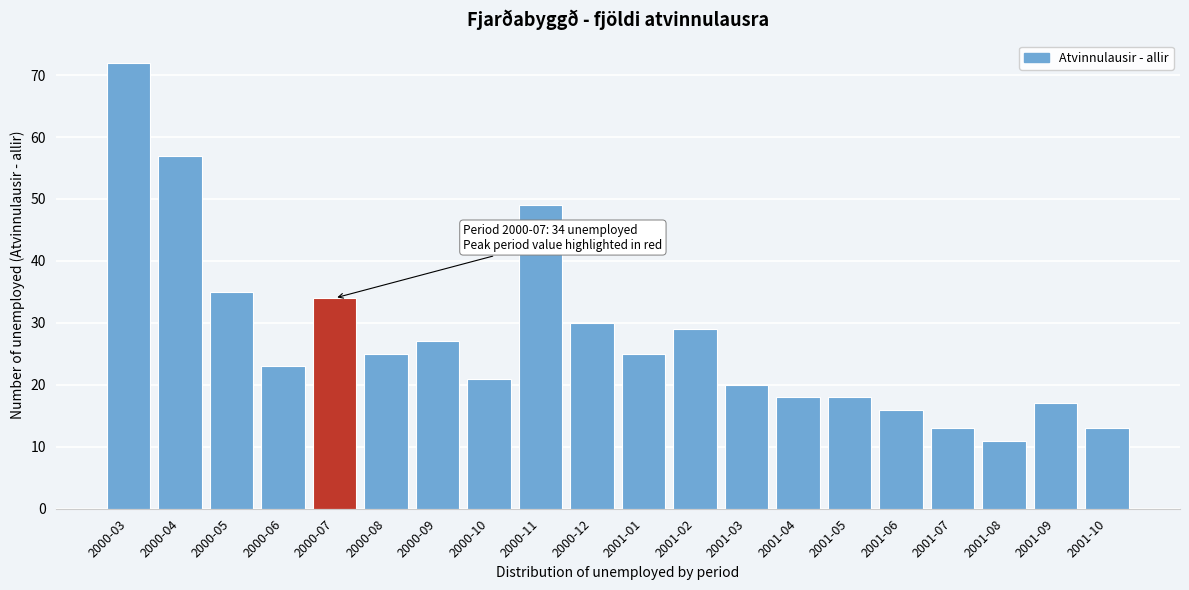

Reading left to right, extract all data points from this chart.

72	57	35	23	34	25	27	21	49	30	25	29	20	18	18	16	13	11	17	13